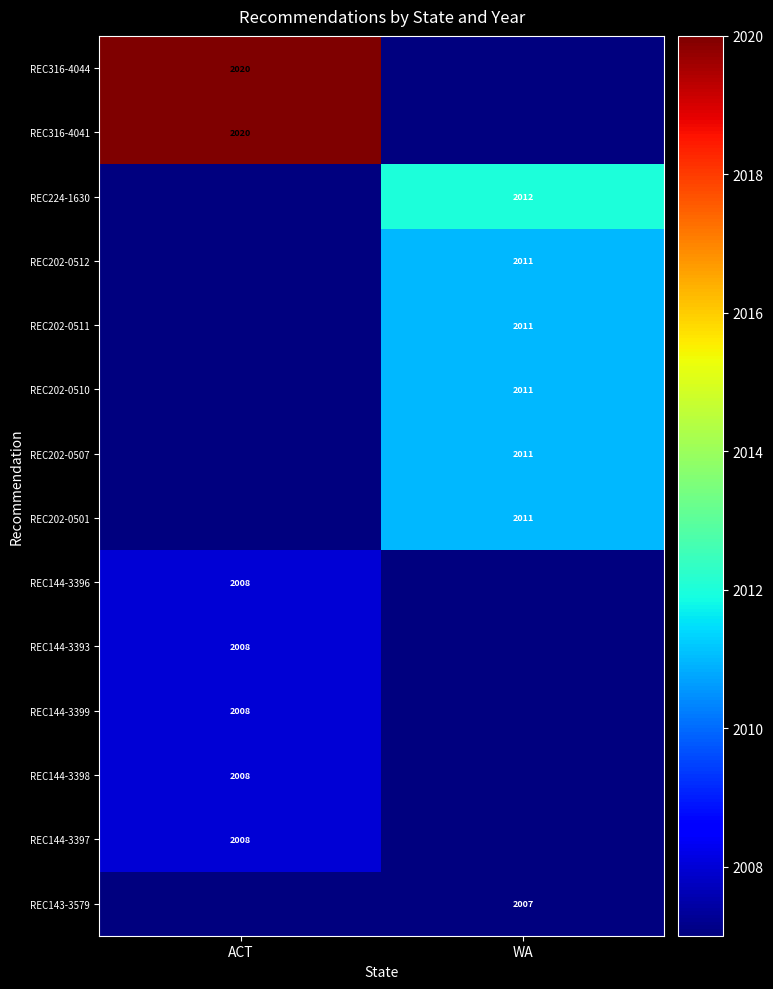

Which category has the highest value across all series?

ACT